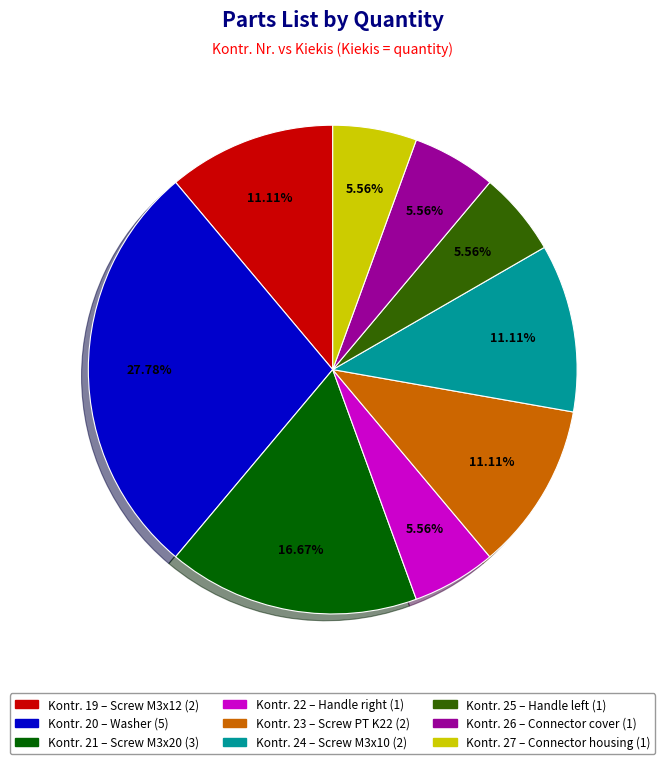

Does any single category account for the majority?

No